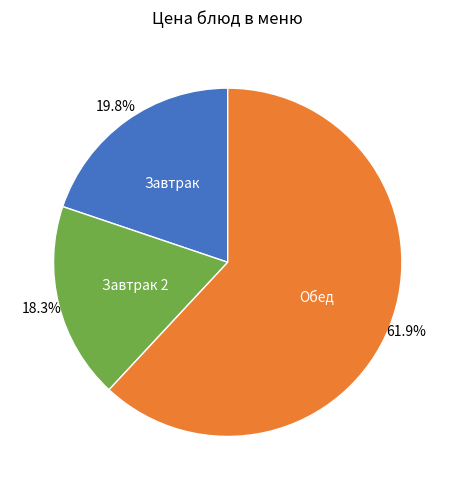

Approximately how many times larger is the value at Завтрак compared to Обед?

0.3